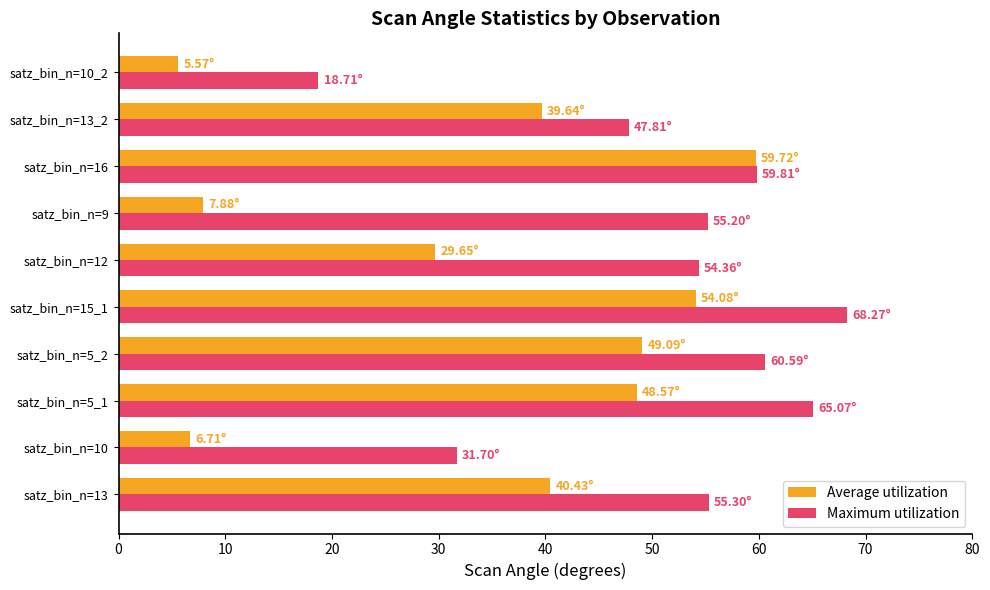

What is the difference between the highest and lowest values at satz_bin_n=12?

24.7